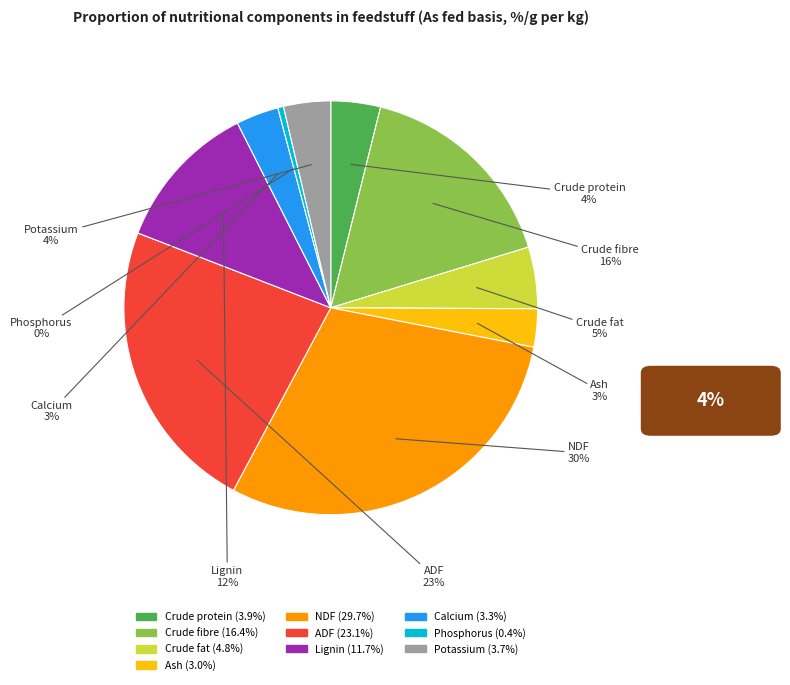

What is the largest slice in the pie chart?

NDF